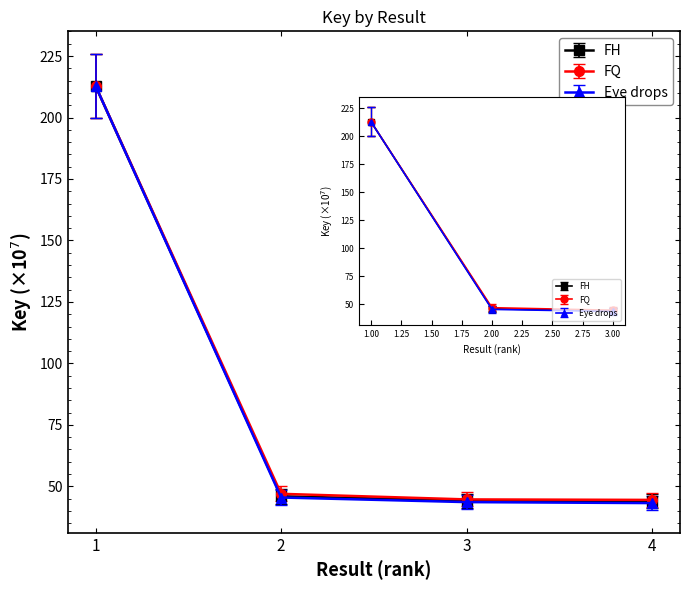

Is the value of FH at 1 greater than the value of FQ at 4?

Yes